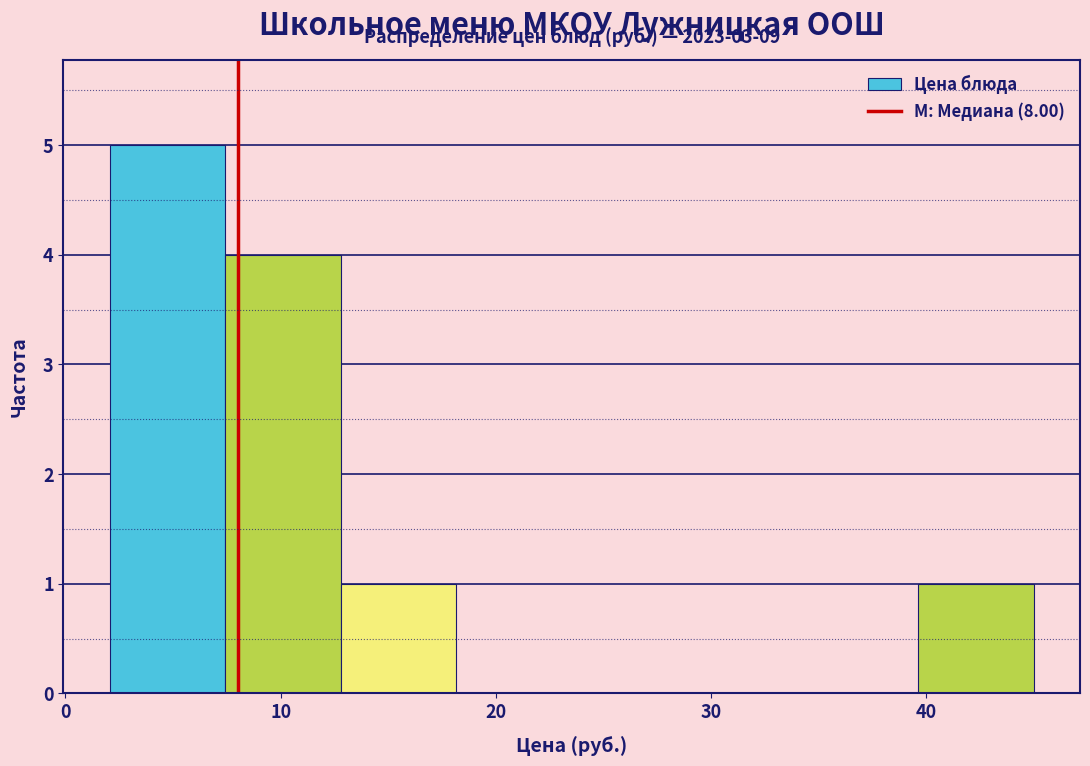

Over which range of the x-axis is the bar tallest?

2 to 7